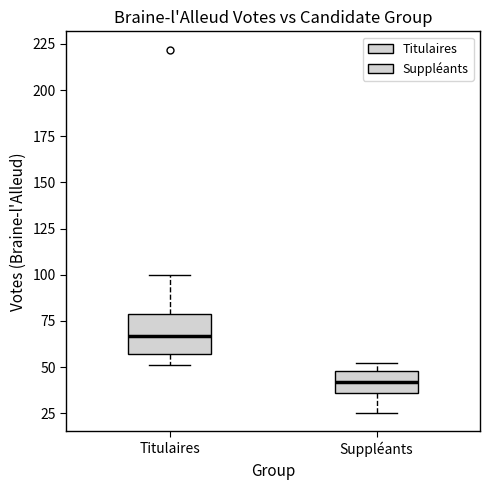

Reading left to right, read every box against the y-axis: the position of its median line, the range the box covers, and the ends of its whiskers. The values are not printed on the chart, so give them approximately, as read against the axis.

Titulaires: median 65, box 55 to 80, whiskers 50 to 100
Suppléants: median 40, box 35 to 50, whiskers 25 to 50 (just above the box's upper edge)